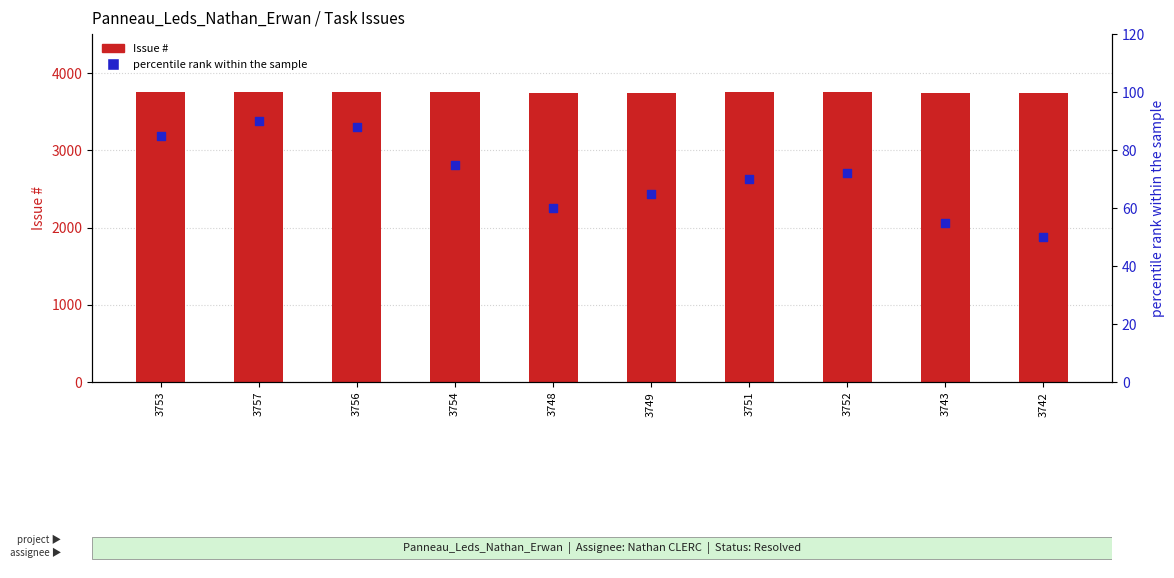

What is the total value across all series at 3749?

3814